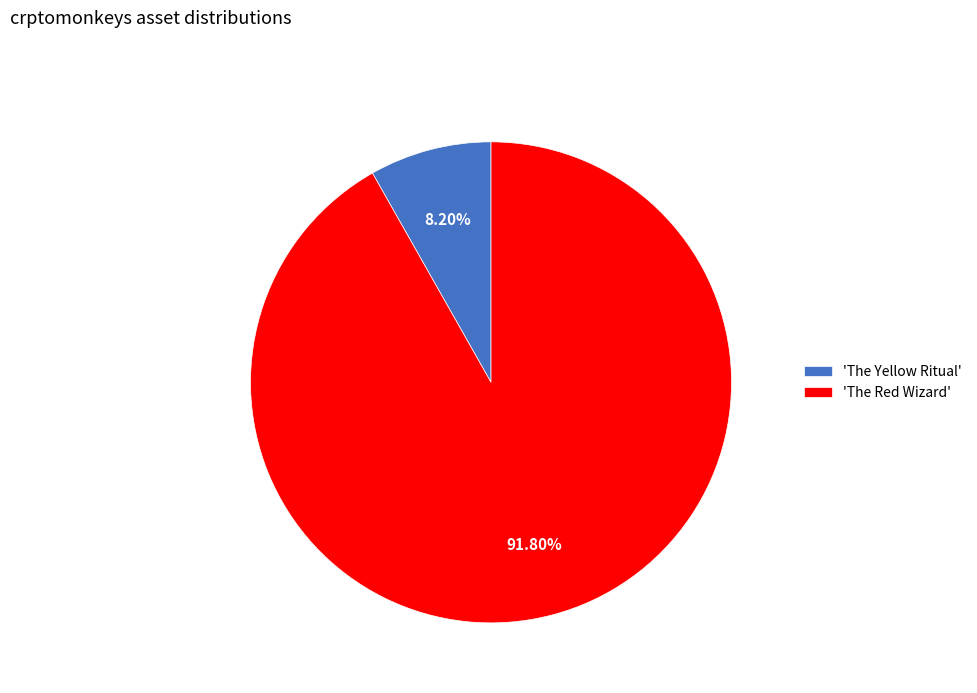

Which category accounts for the majority?

'The Red Wizard'